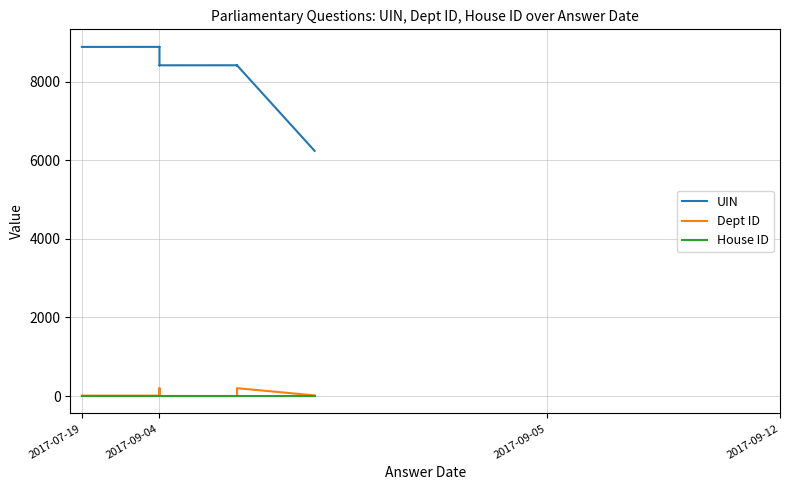

What is the difference between the second highest and second lowest values in the Dept ID series?

200